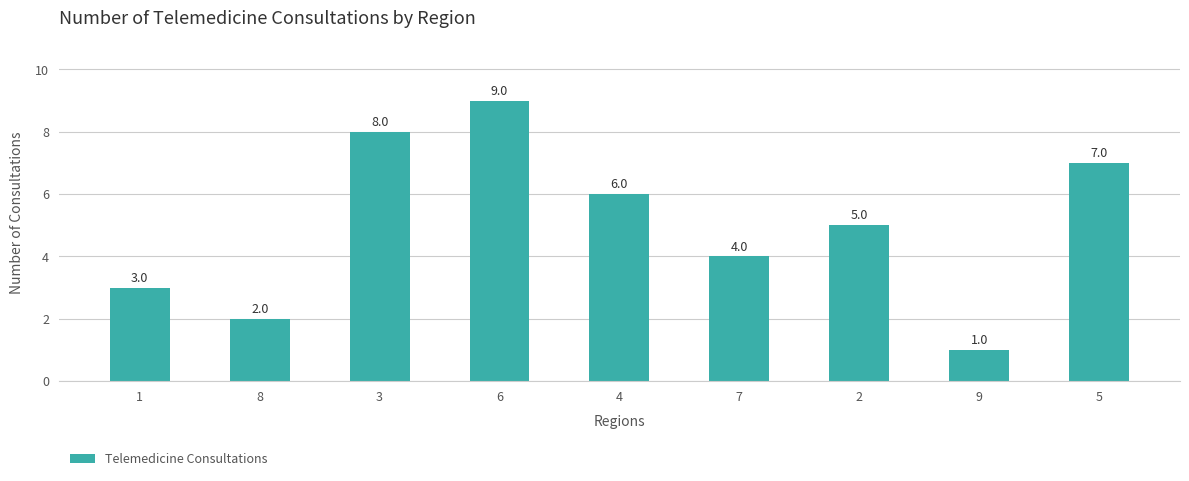

The value at 4 is 4. True or false?

False